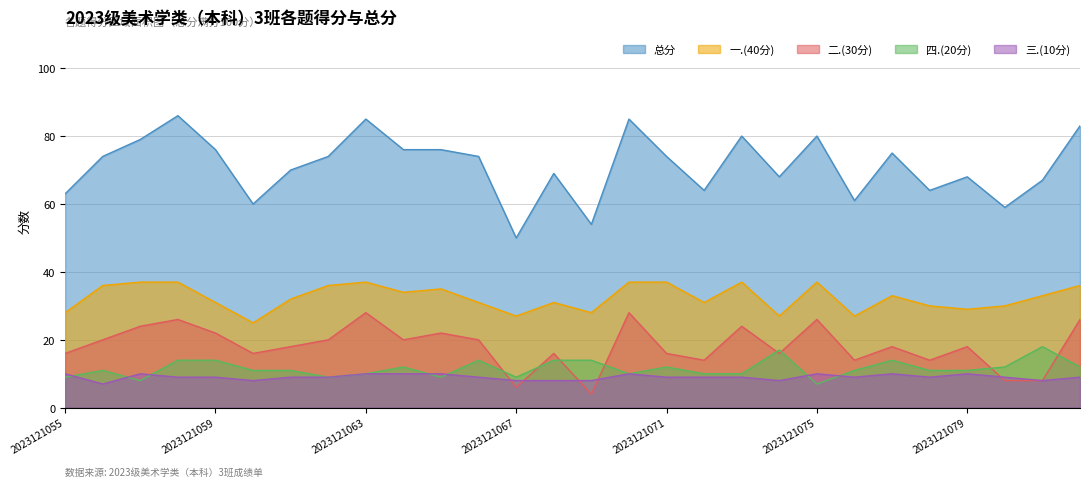

At which label is 三.(10分) closest to 8?

2023121060